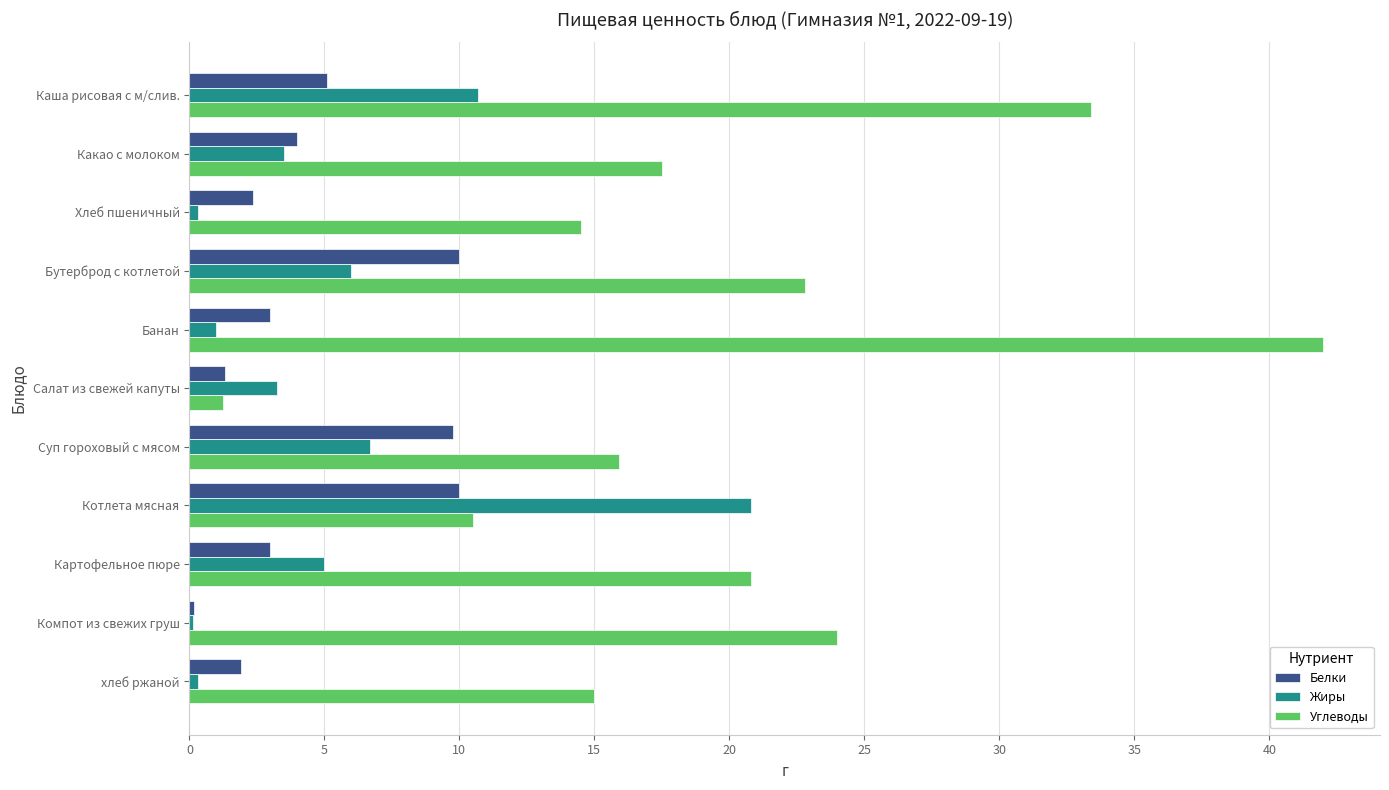

How many data points does each series have?

11